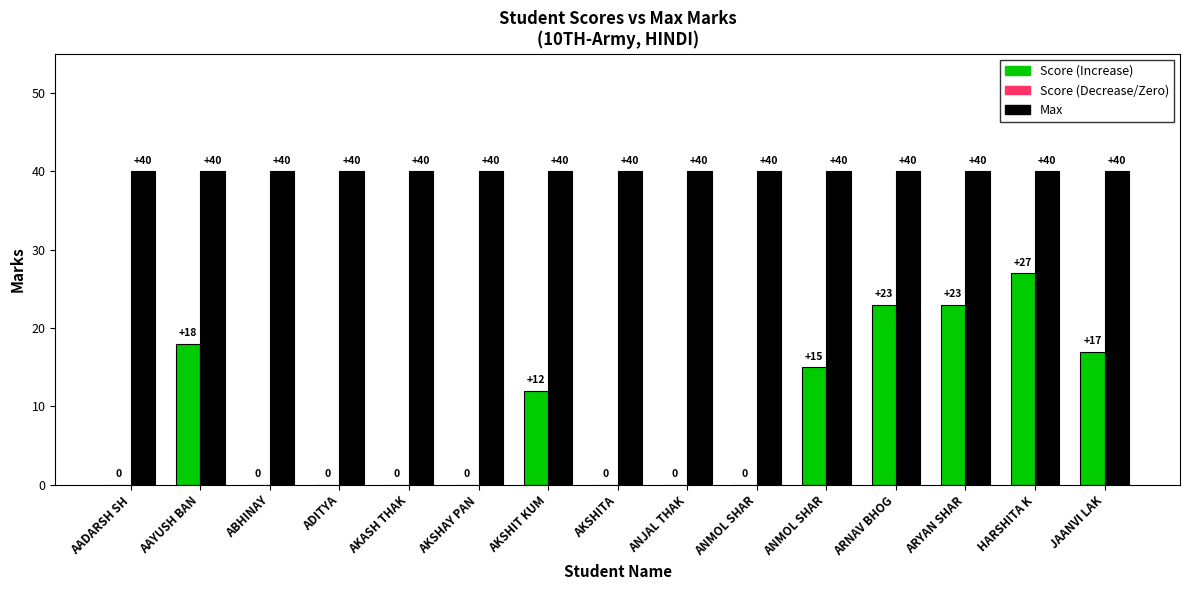

How many series are shown in this chart?

2